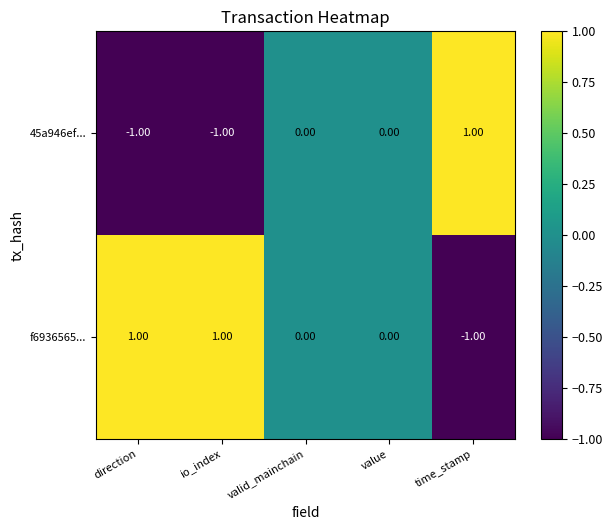

What is the spread (max minus min) of values at io_index?

2